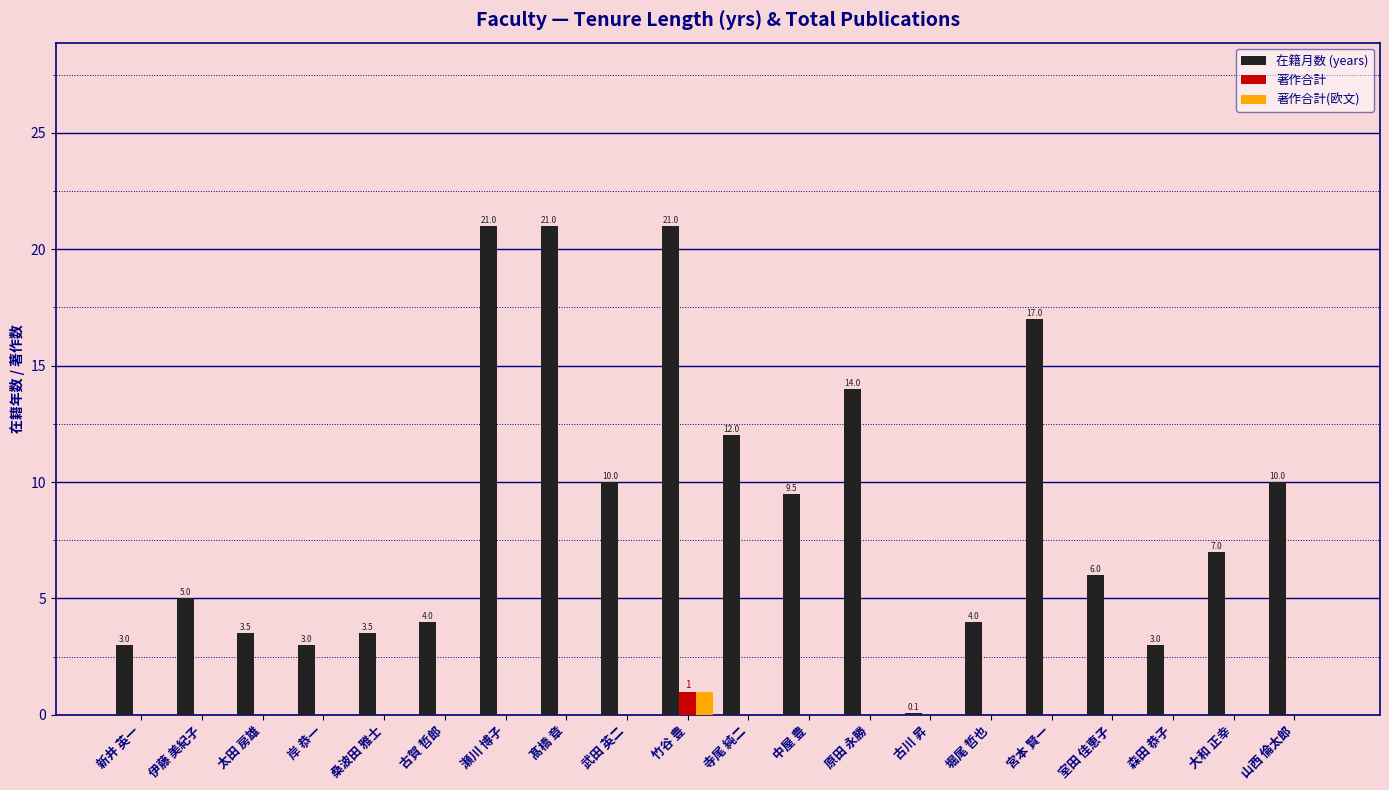

True or false: 著作合計 has a value of 0.0 at 伊藤 美紀子.

True